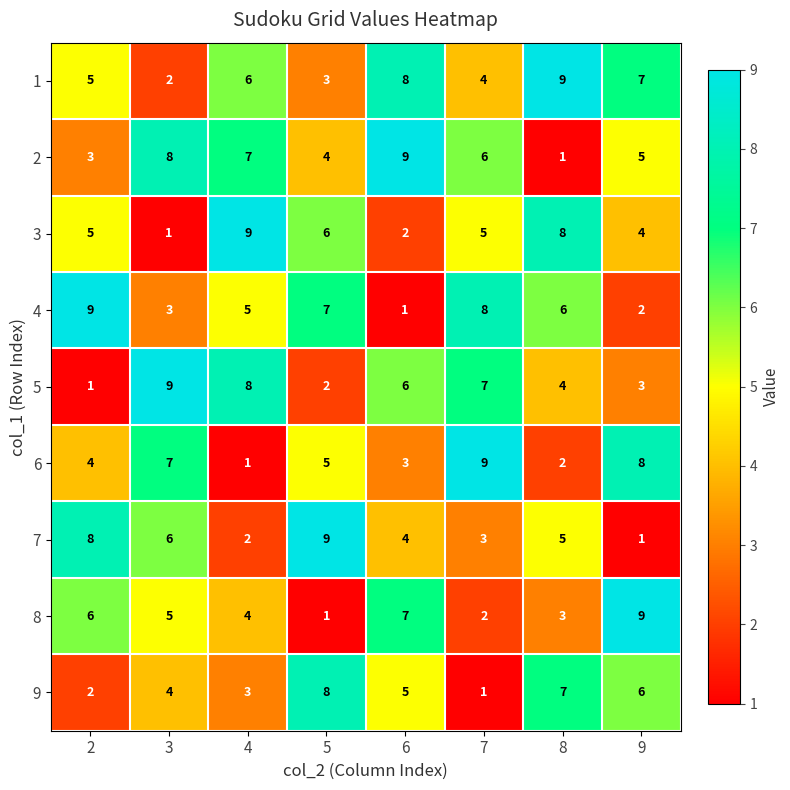

What is the total value across all series at 8?

45